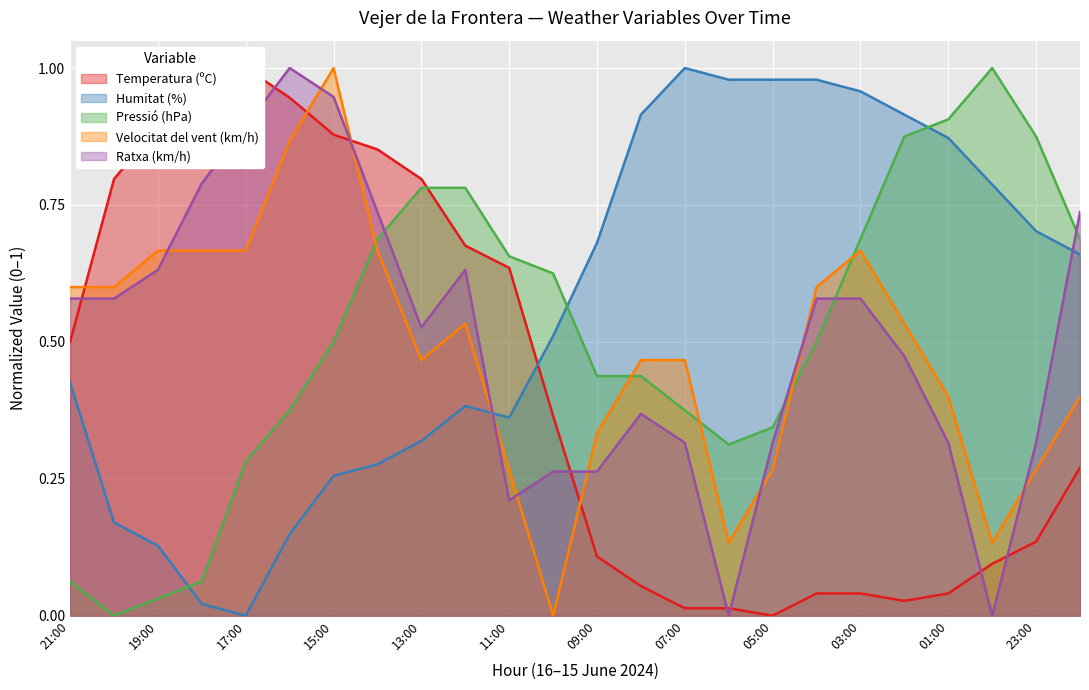

How many interior local valleys does the Temperatura (ºC) series have?

2